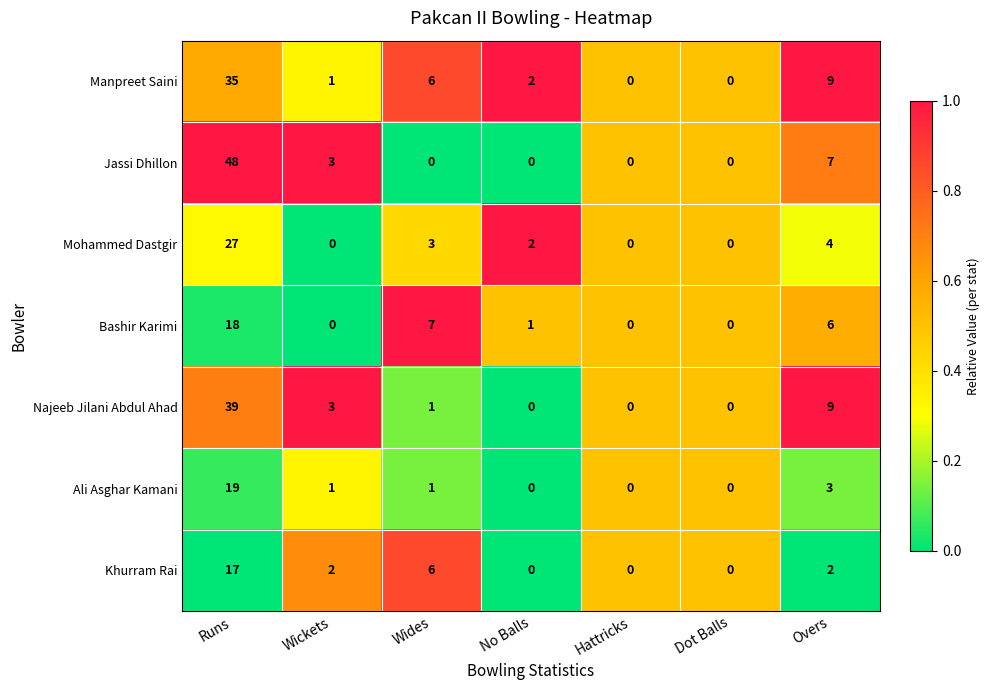

Rank the series by their maximum value, from highest to lowest.

Jassi Dhillon, Najeeb Jilani Abdul Ahad, Manpreet Saini, Mohammed Dastgir, Ali Asghar Kamani, Bashir Karimi, Khurram Rai